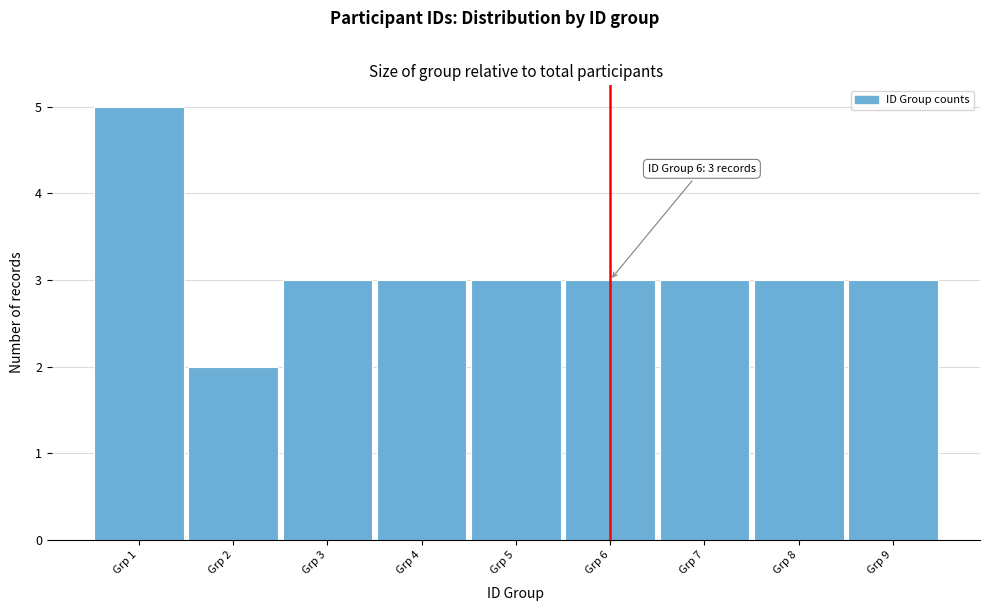

Reading left to right, transcribe all the data shown in this chart.

5	2	3	3	3	3	3	3	3